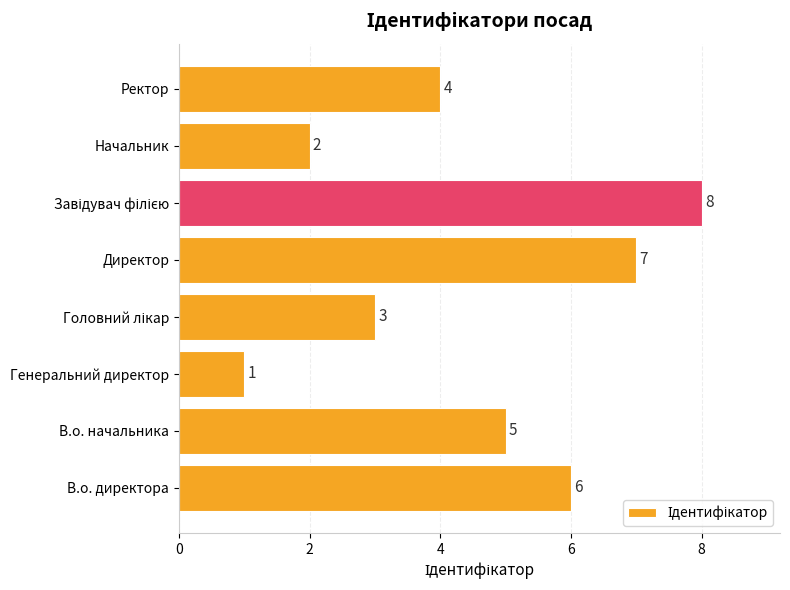

Which label corresponds to the smallest value in the chart?

Генеральний директор